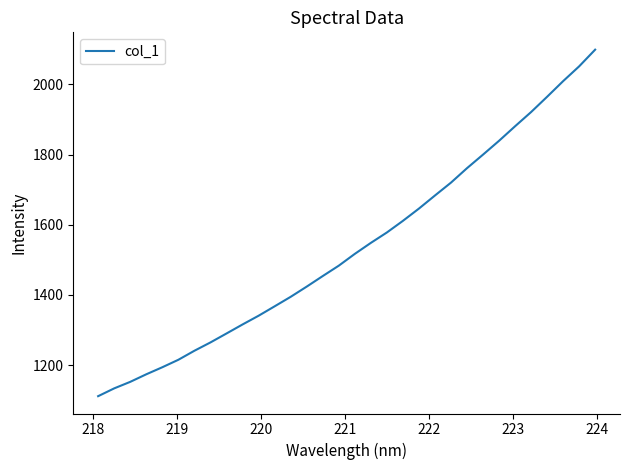

What is the sum of all values?

49190.2